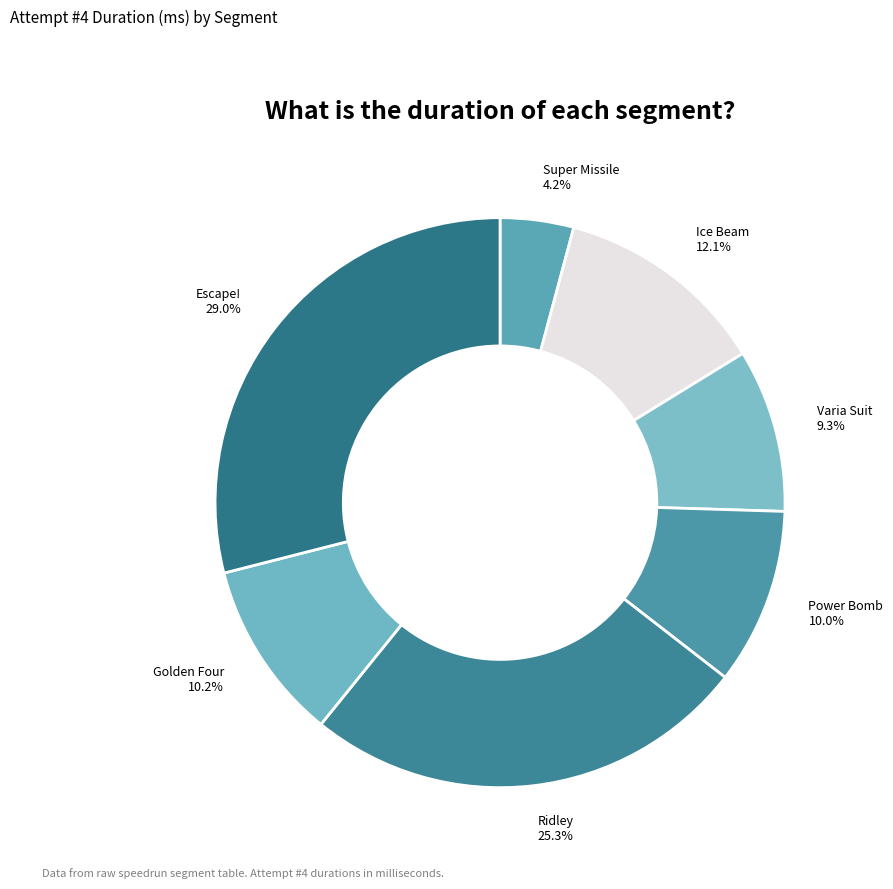

Between Golden Four and Escape!, which is larger?

Escape!